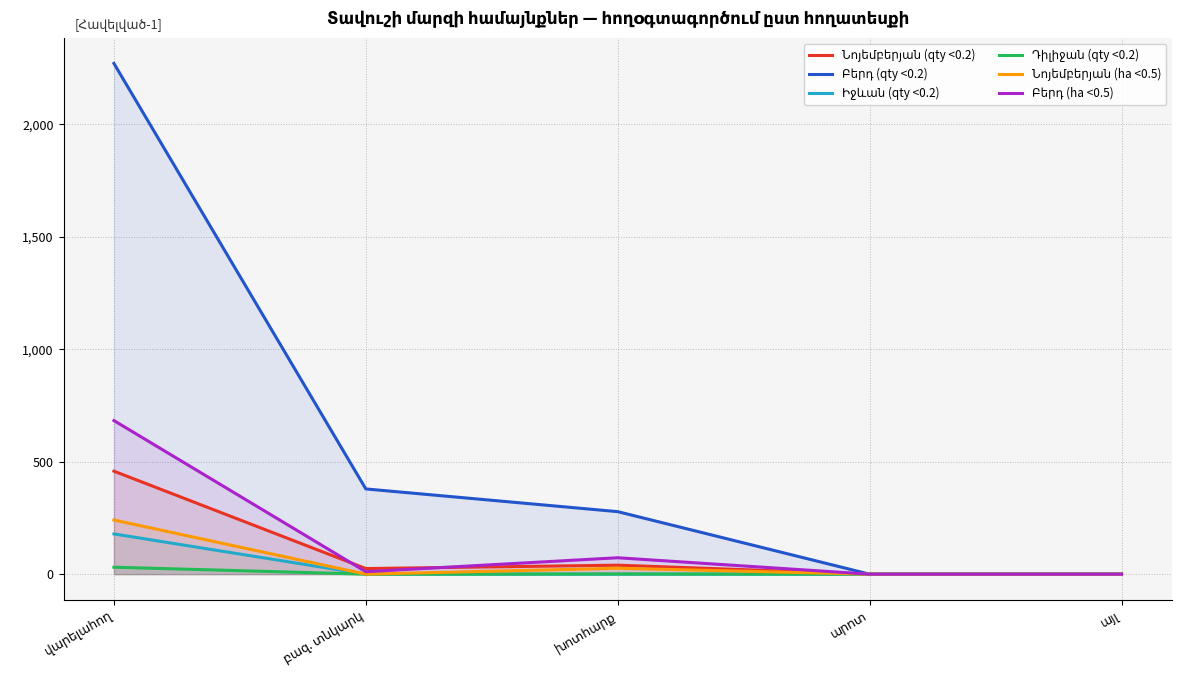

How many data points in Բերդ (ha <0.5) are above 11?

2